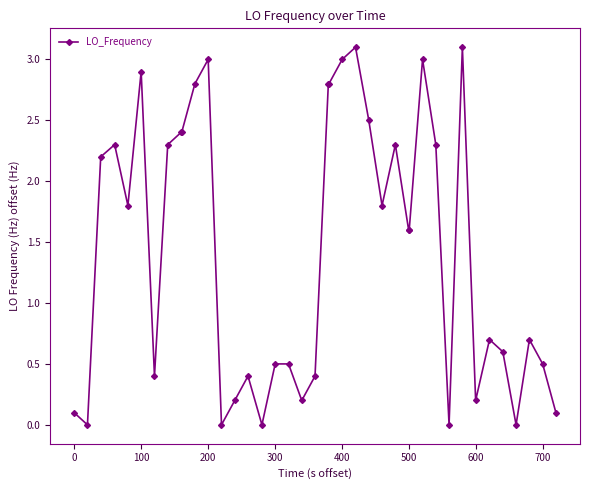

Reading left to right, extract all data points from this chart.

0.1	0.0	2.2	2.3	1.8	2.9	0.4	2.3	2.4	2.4	2.8	3.0	0.0	0.2	0.4	0.0	0.5	0.5	0.2	0.4	2.8	2.8	3.0	3.1	2.5	1.8	2.3	1.6	1.6	3.0	2.3	0.0	3.1	0.2	0.7	0.6	0.0	0.7	0.5	0.1